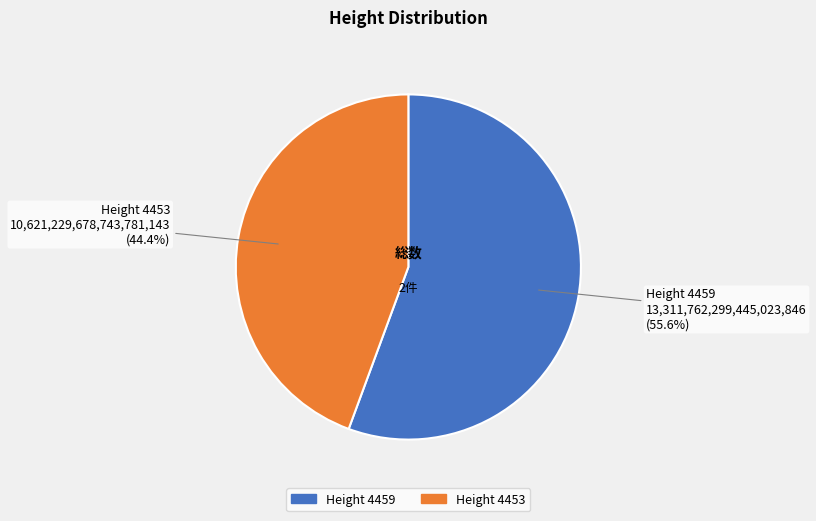

Is there a majority slice in this chart?

Yes